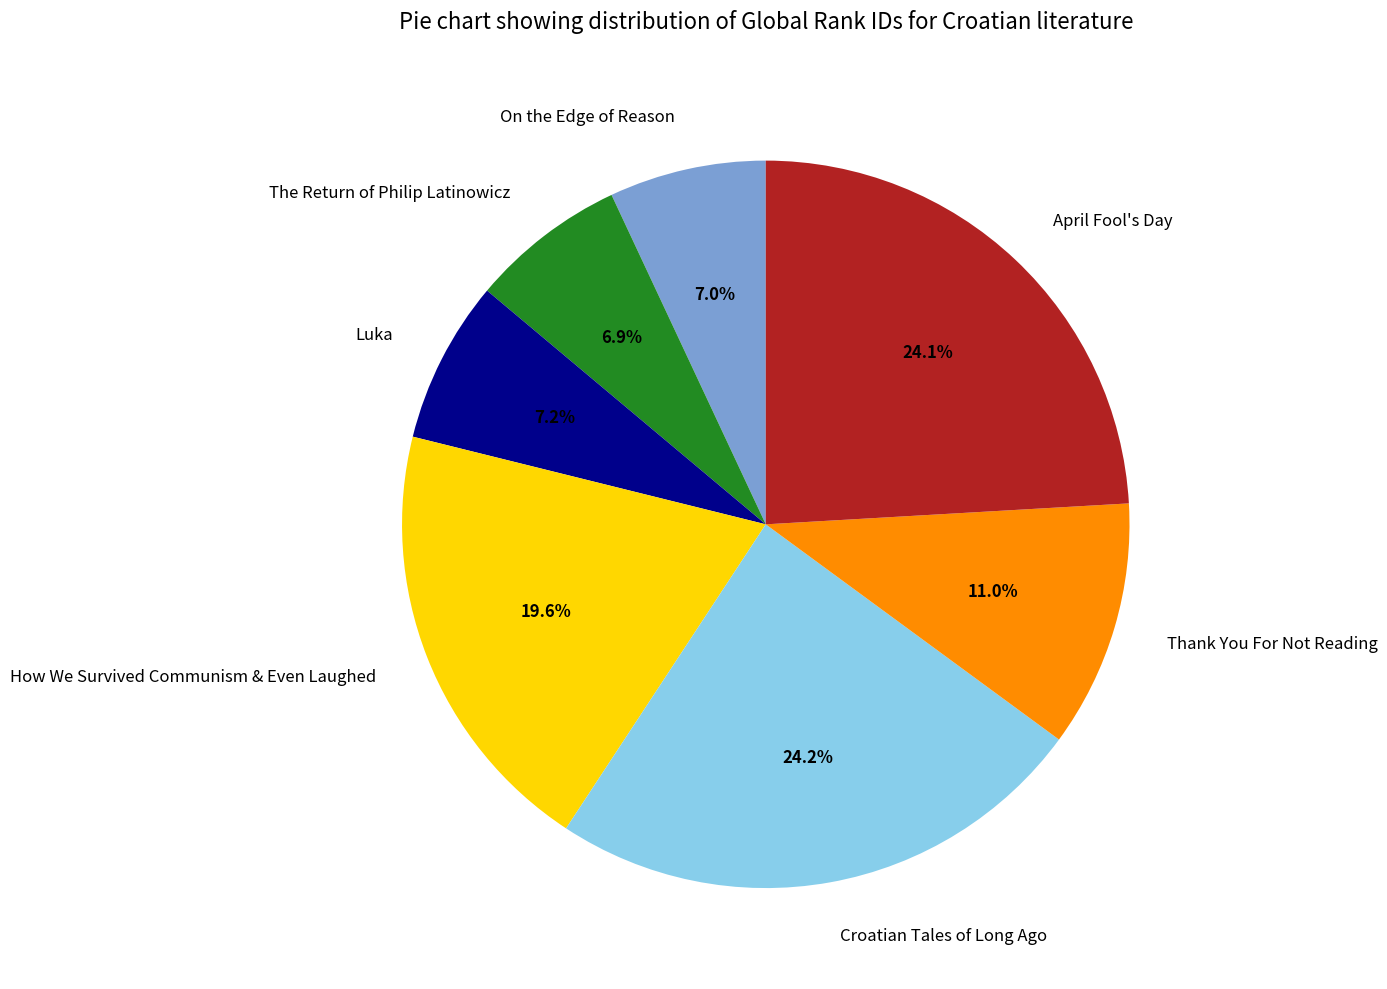

Does April Fool's Day represent more than half of the total?

No